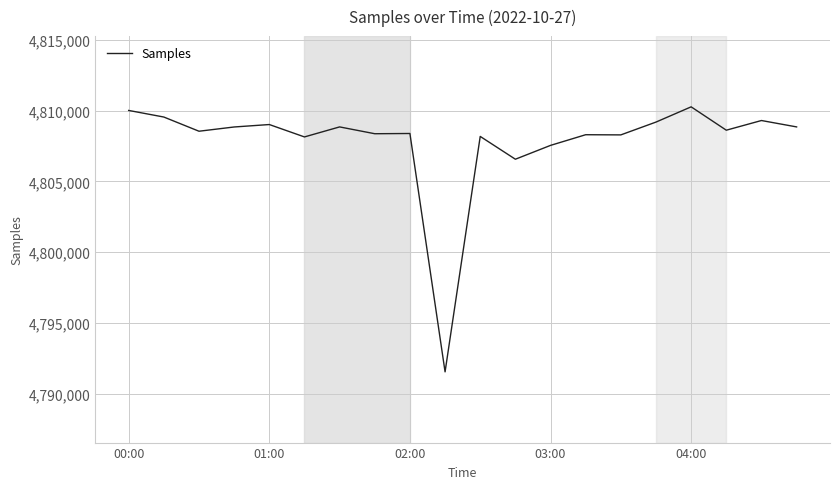

What is the difference between the maximum and minimum values?

18734